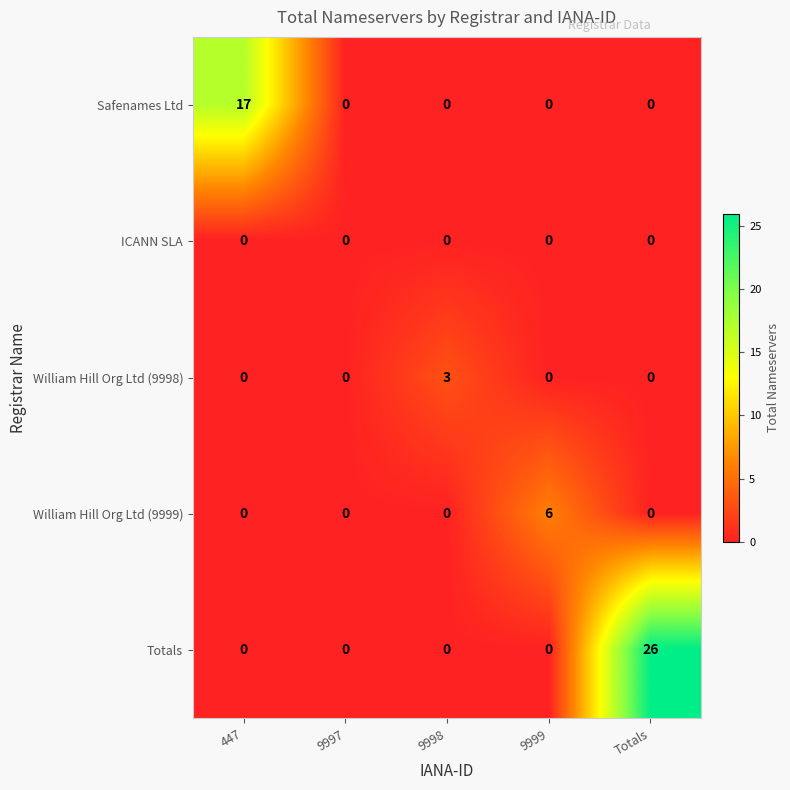

What is the sum of the William Hill Org Ltd (9998) values at 9998 and Totals?

3